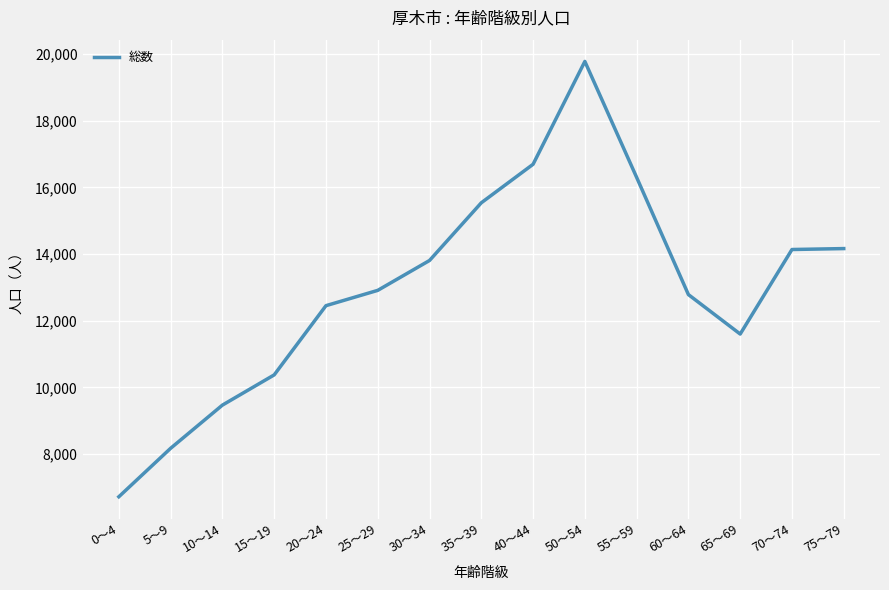

Which label corresponds to the largest value in the chart?

50～54